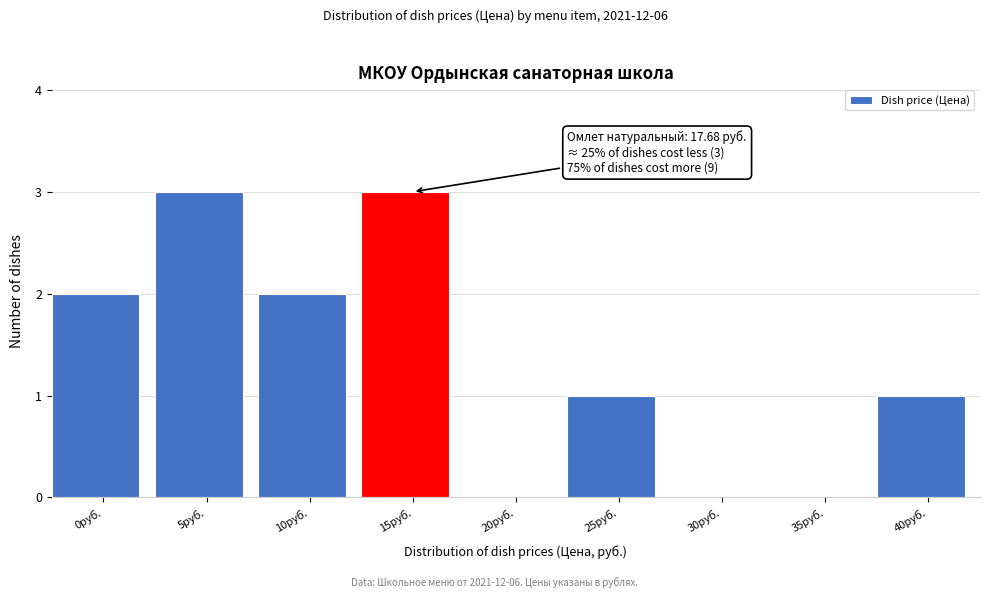

Reading right to left, transcribe all the data shown in this chart.

40руб.=1	35руб.=0	30руб.=0	25руб.=1	20руб.=0	15руб.=3	10руб.=2	5руб.=3	0руб.=2